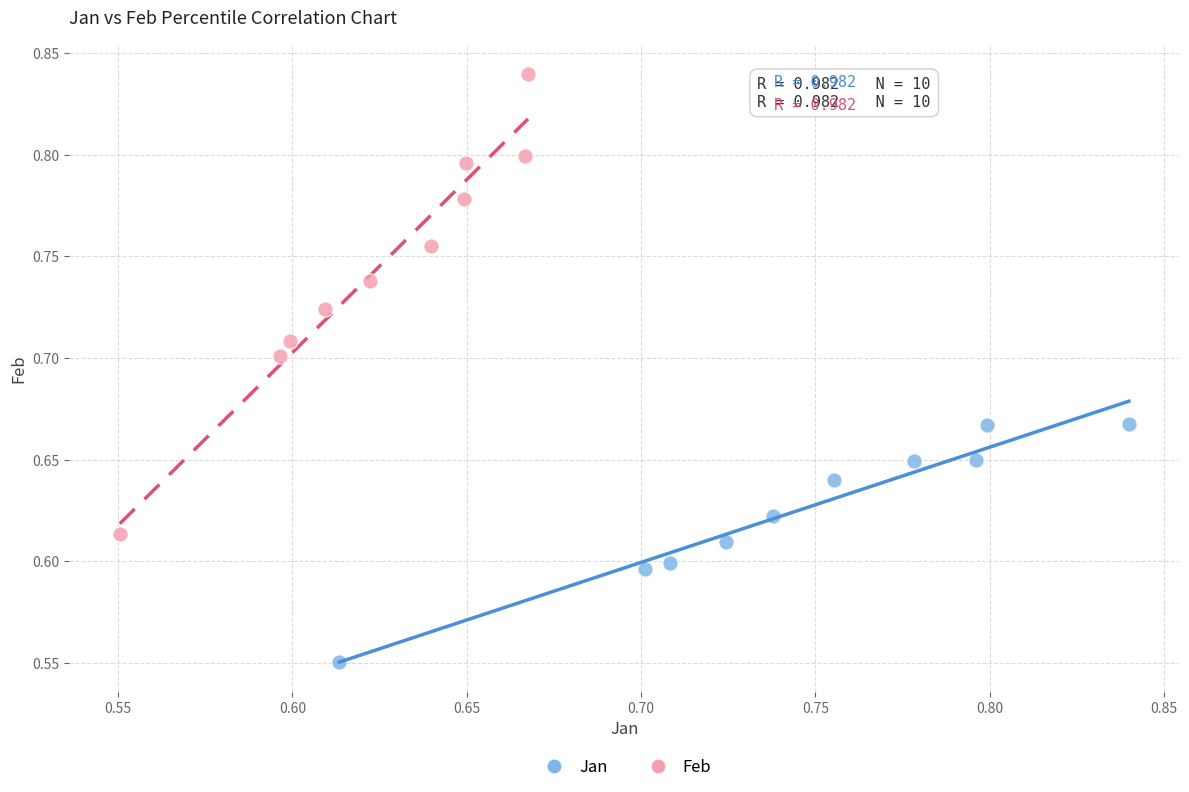

Which series contains the highest Y value?

Feb